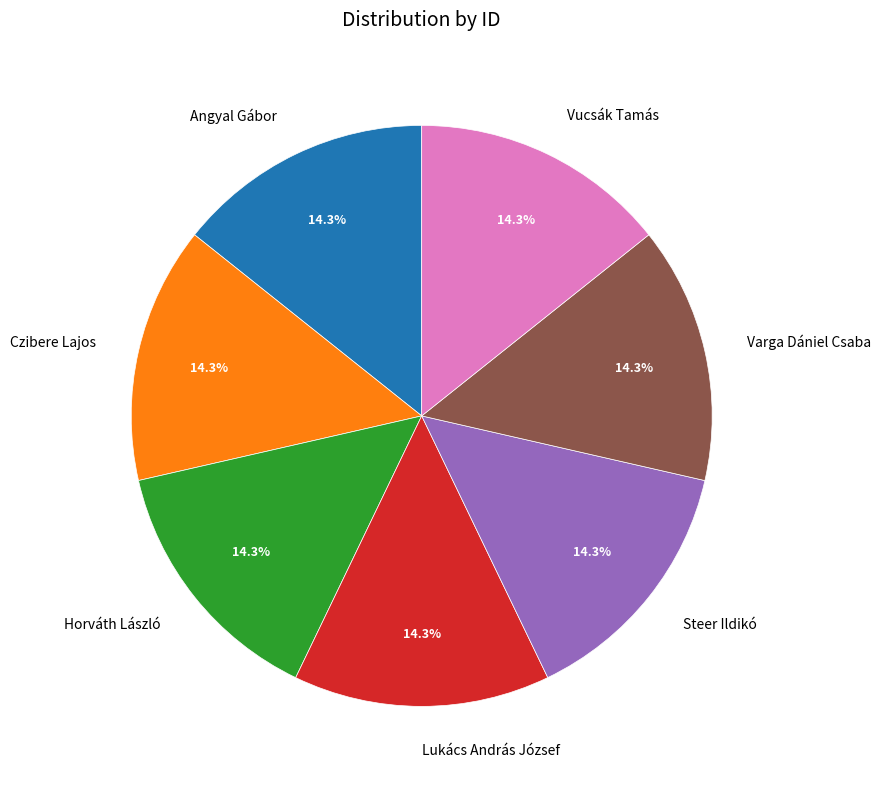

How much of the chart is everything except Varga Dániel Csaba?

85.7%